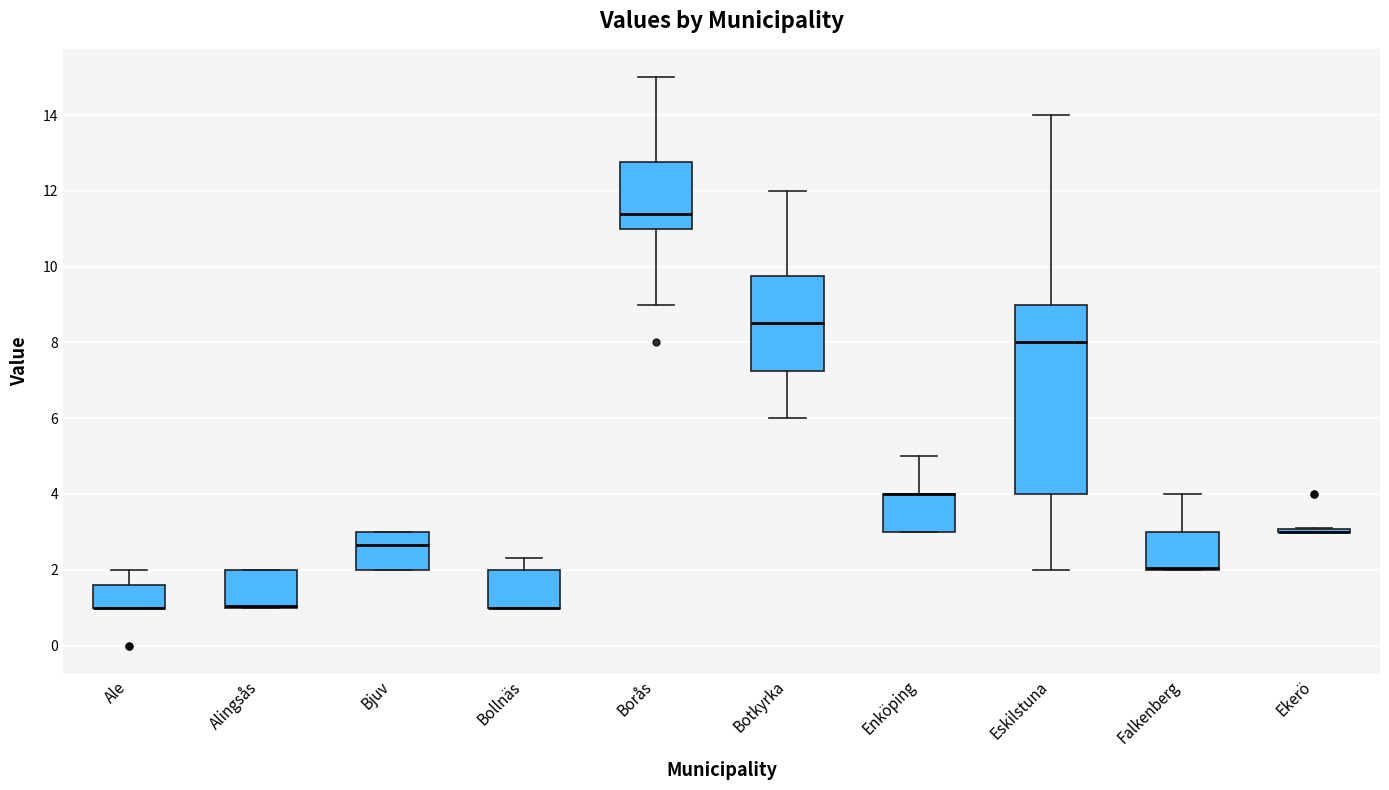

Reading left to right, read every box against the y-axis: the position of its median line, the range the box covers, and the ends of its whiskers. The values are not printed on the chart, so give them approximately, as read against the axis.

Ale: median 1.0 (drawn on the box's lower edge), box 1.0 to 1.6, whiskers 1.0 to 2.0
Alingsås: median 1.0 (drawn on the box's lower edge), box 1.0 to 2.0, whiskers 1.0 to 2.0
Bjuv: median 2.6, box 2.0 to 3.0, whiskers 2.0 to 3.0
Bollnäs: median 1.0 (drawn on the box's lower edge), box 1.0 to 2.0, whiskers 1.0 to 2.4
Borås: median 11.4, box 11.0 to 12.8, whiskers 9.0 to 15.0
Botkyrka: median 8.6, box 7.2 to 9.8, whiskers 6.0 to 12.0
Enköping: median 4.0 (drawn on the box's upper edge), box 3.0 to 4.0, whiskers 3.0 to 5.0
Eskilstuna: median 8.0, box 4.0 to 9.0, whiskers 2.0 to 14.0
Falkenberg: median 2.0 (drawn on the box's lower edge), box 2.0 to 3.0, whiskers 2.0 to 4.0
Ekerö: box collapsed to a line at 3.0, whiskers 3.0 to 3.2